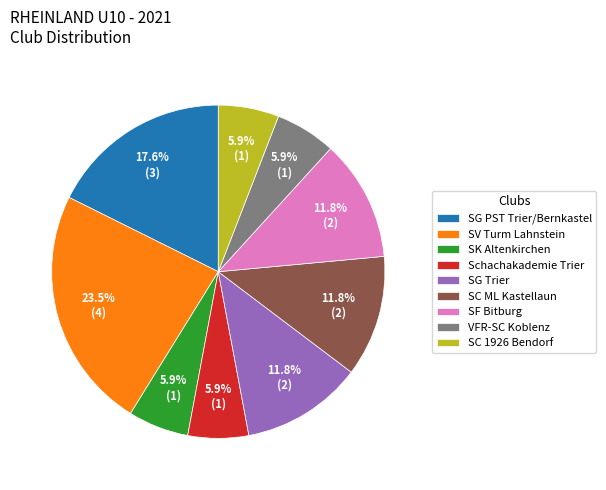

What is the ratio of the value at SV Turm Lahnstein to the value at Schachakademie Trier?

4.0